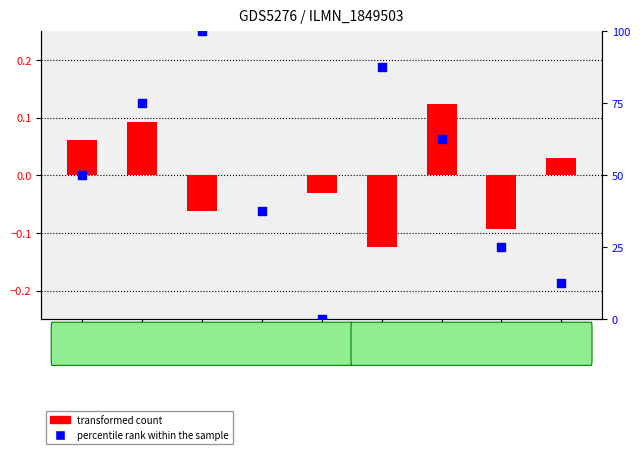

Which series contains the lowest Y value?

col_4 (transformed count)